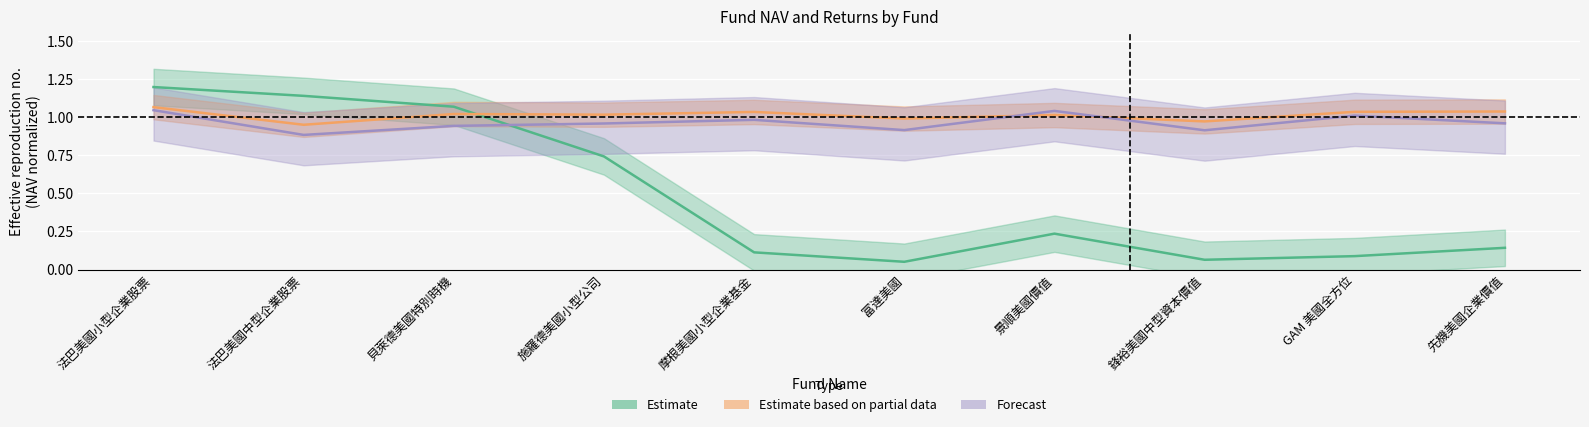

What is the difference between the second highest and second lowest values in the YTD% (Estimate based on partial data) series?

0.1